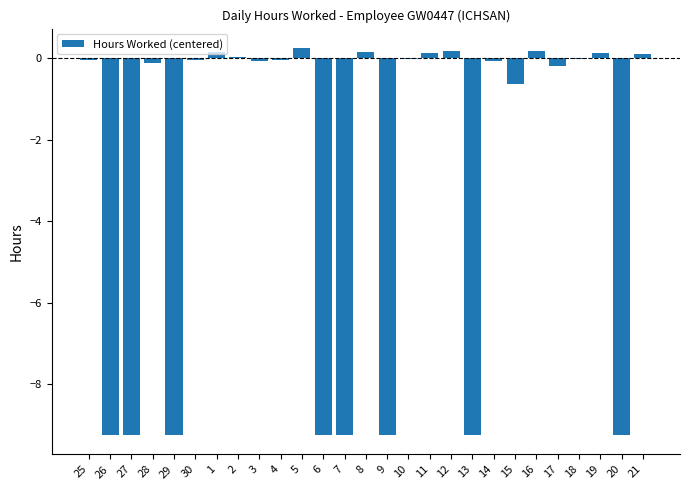

The chart shows a value of -15.8 at 20. True or false?

False